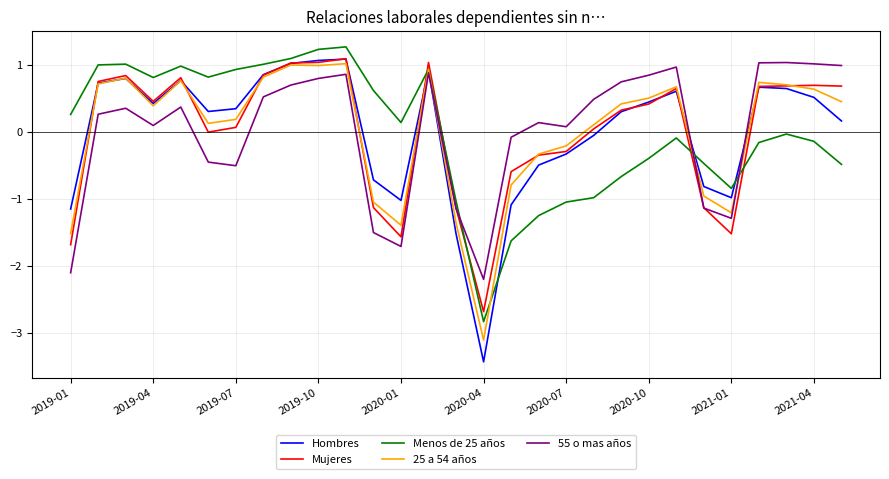

What is the smallest value displayed?

-3.4